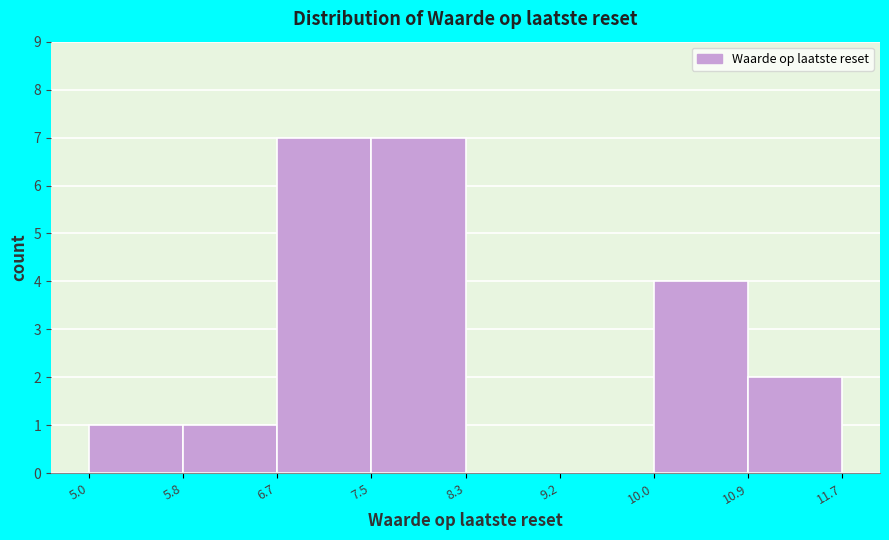

Reading left to right, transcribe this chart: for each bar, give the range it covers on the x-axis and its height. The values are not printed on the chart, so give them approximately, as read against the axis.

5.0 to 5.8: 1
5.8 to 6.7: 1
6.7 to 7.5: 7
7.5 to 8.3: 7
8.3 to 9.2: 0
9.2 to 10.0: 0
10.0 to 10.9: 4
10.9 to 11.7: 2